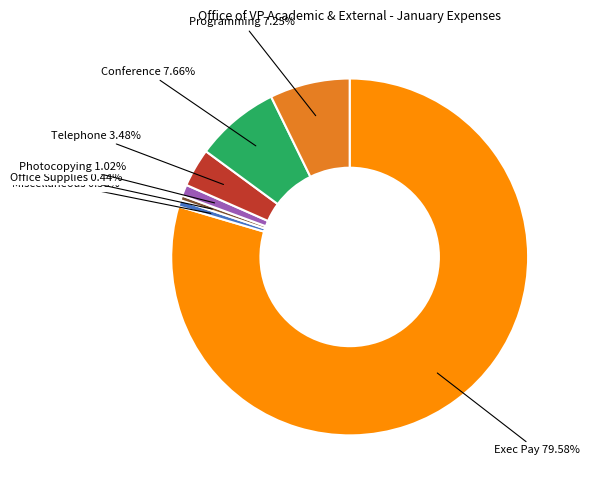

How many segments does this pie chart have?

7